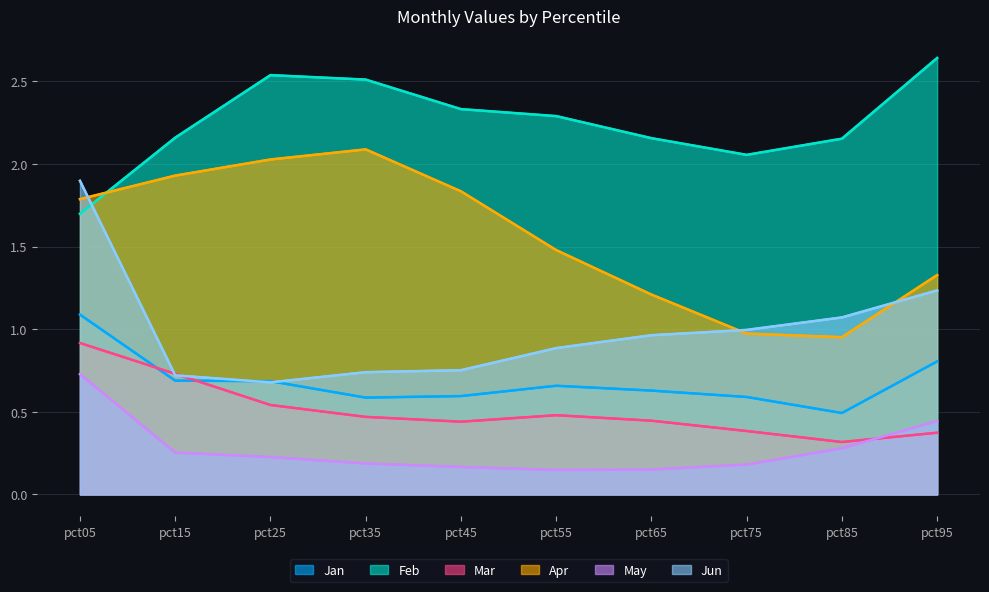

What is the total value across all series at pct35?

6.6